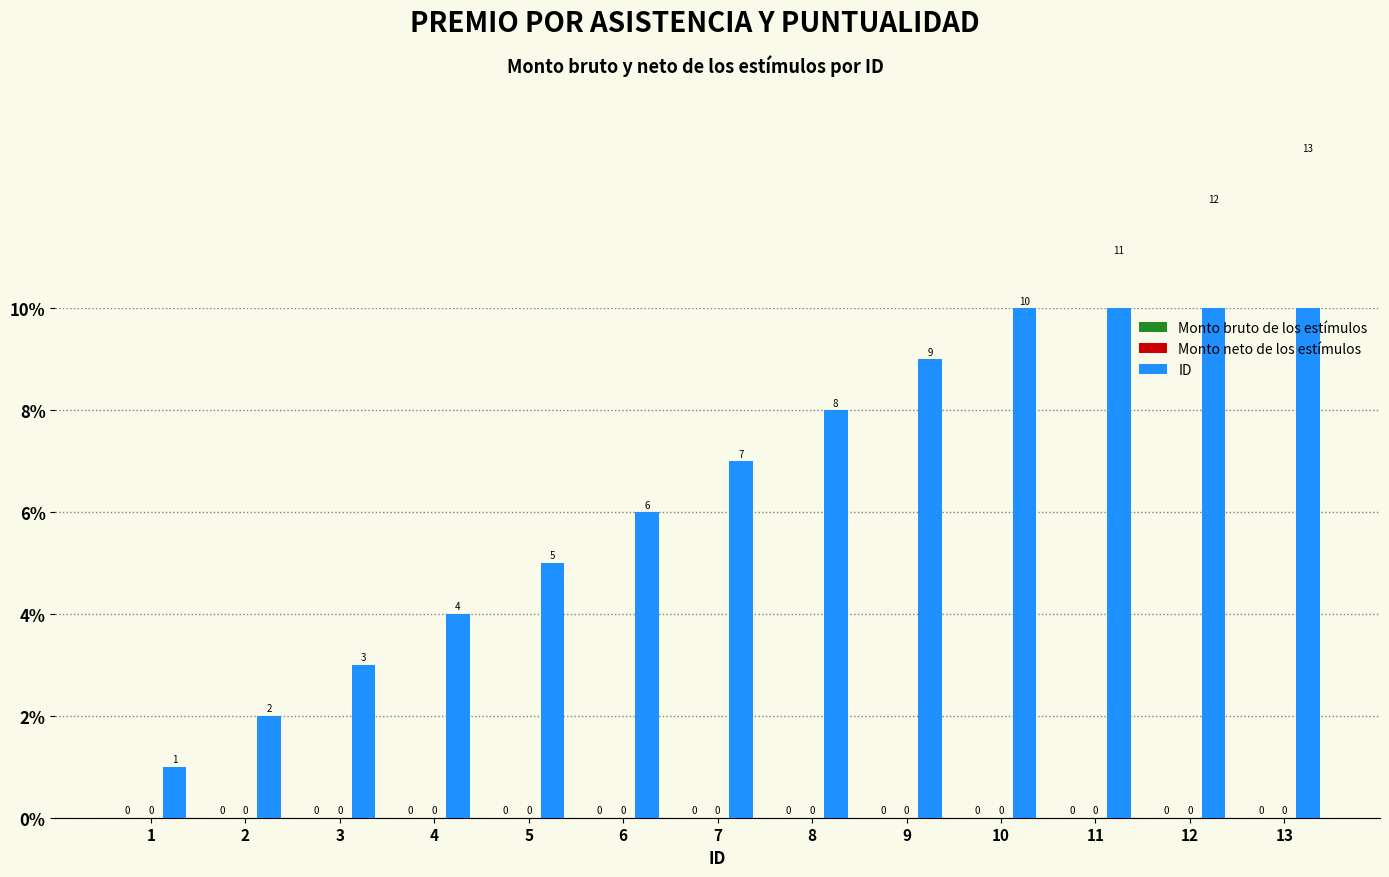

Which series changed the most between 9 and 11?

ID